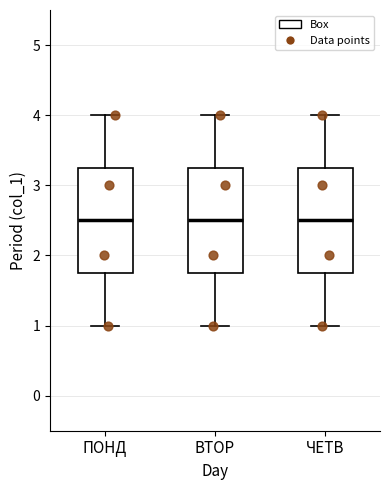

Reading left to right, transcribe this box plot: for each box, give where its median line is, the range the box spans, and where its two whiskers end, as read against the y-axis. The values are not printed on the chart, so give them approximately, as read against the axis.

ПОНД: median 2.5, box 1.8 to 3.3, whiskers 1.0 to 4.0
ВТОР: median 2.5, box 1.8 to 3.3, whiskers 1.0 to 4.0
ЧЕТВ: median 2.5, box 1.8 to 3.3, whiskers 1.0 to 4.0